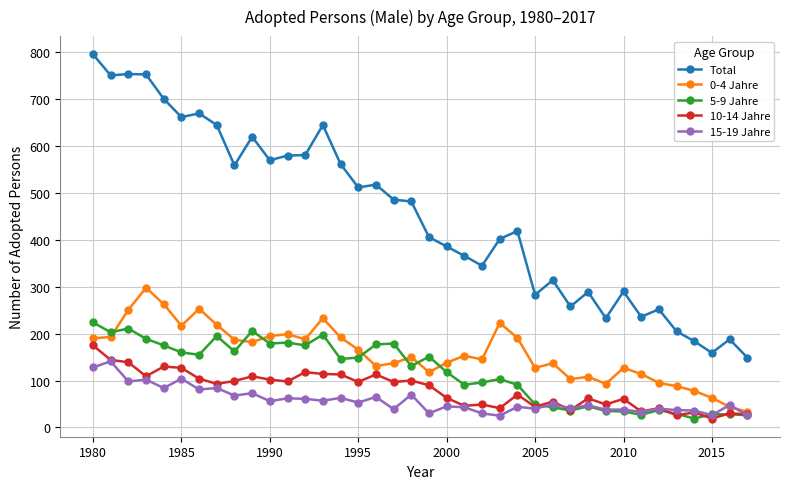

What is the value of the 5-9 Jahre point at the 6th from the left?

160